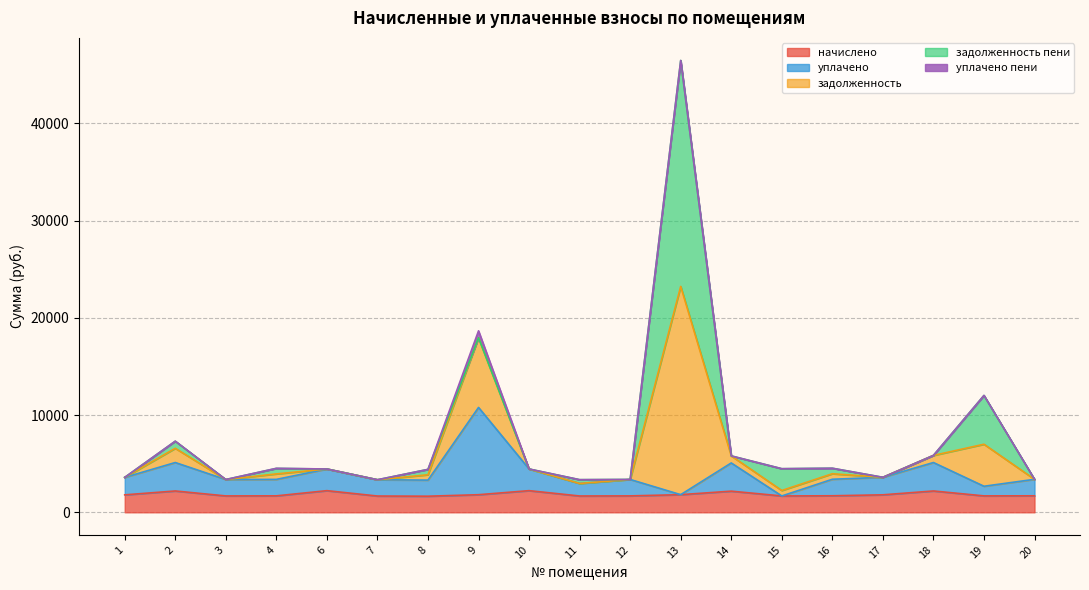

What is the minimum value shown in the chart?

1655.5